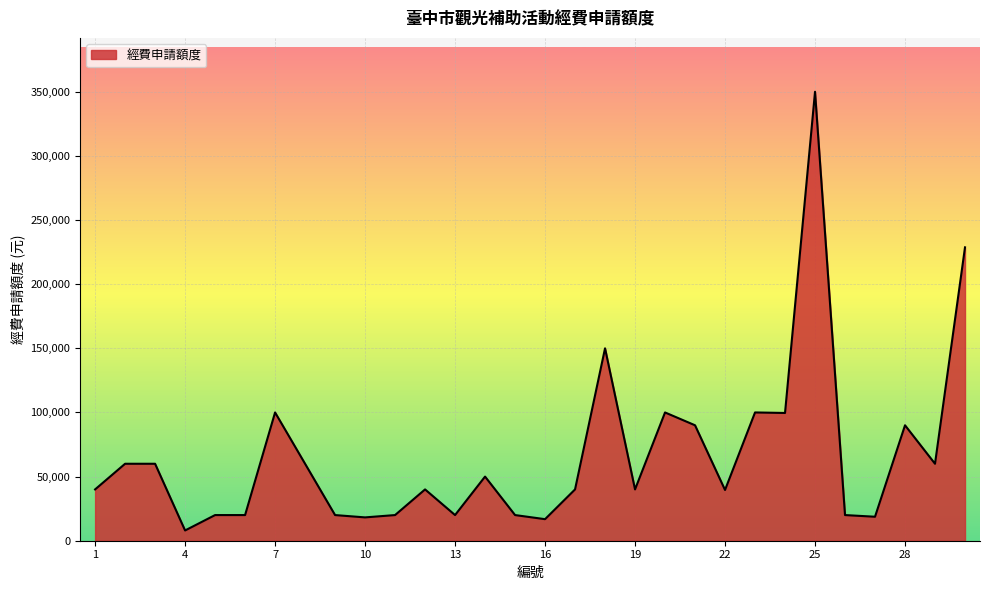

What is the difference between the maximum and minimum values?

342000